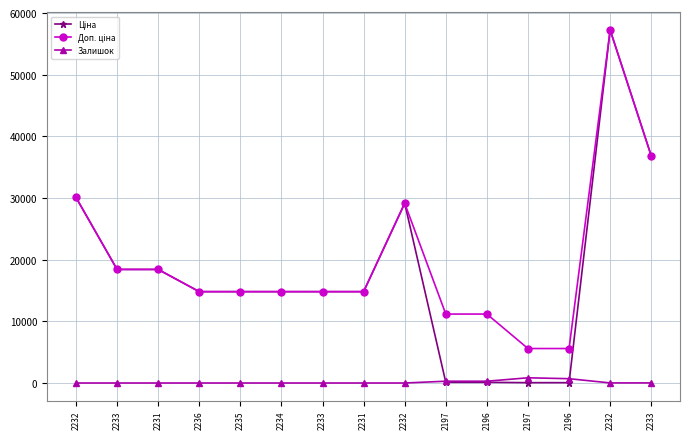

The Ціна series shows 30102.8 at 2232. True or false?

True